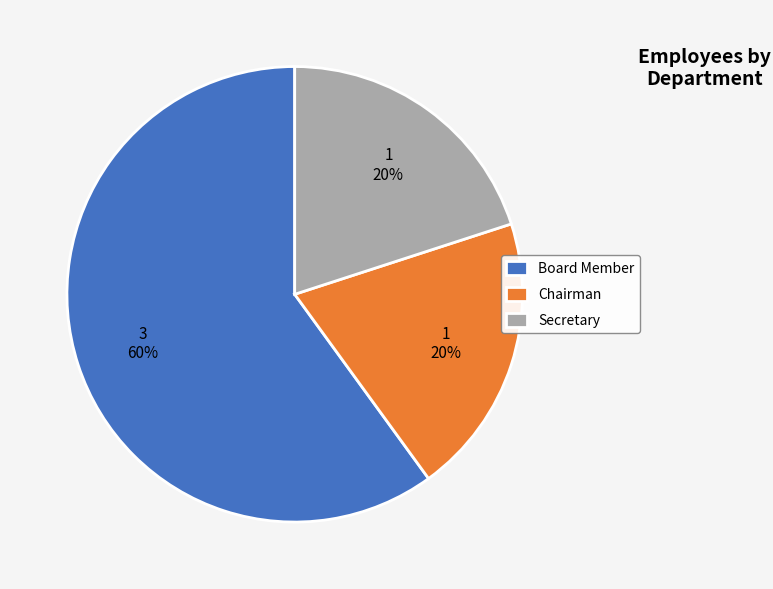

Is Secretary the majority of the pie?

No